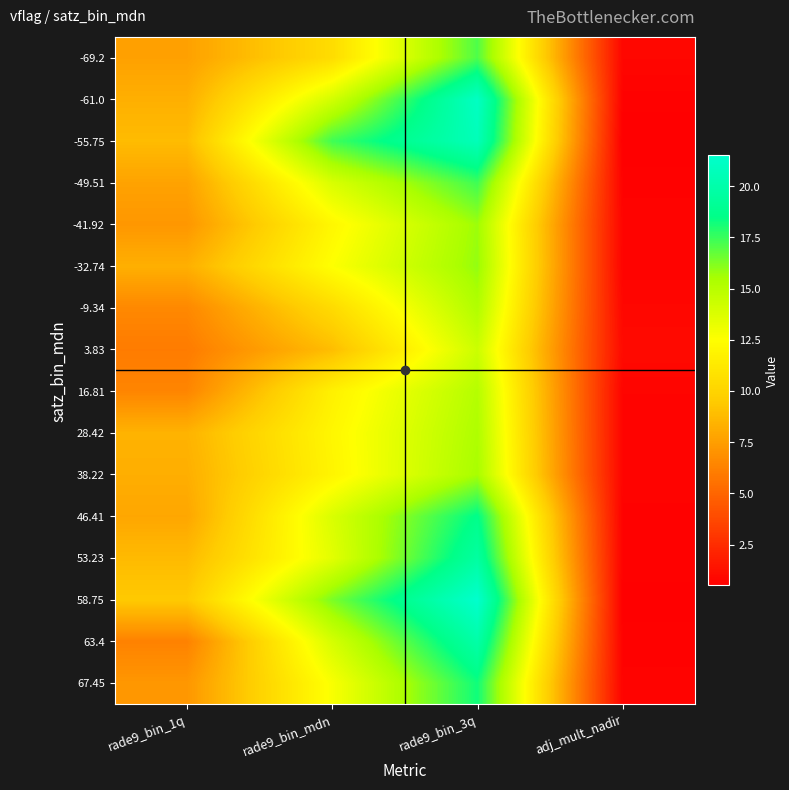

Rank the series at rade9_bin_3q from lowest to highest value.

3.83, 16.81, -9.34, 28.42, 38.22, -41.92, -32.74, -69.2, -49.51, 67.45, 46.41, 53.23, 63.4, -55.75, -61.0, 58.75